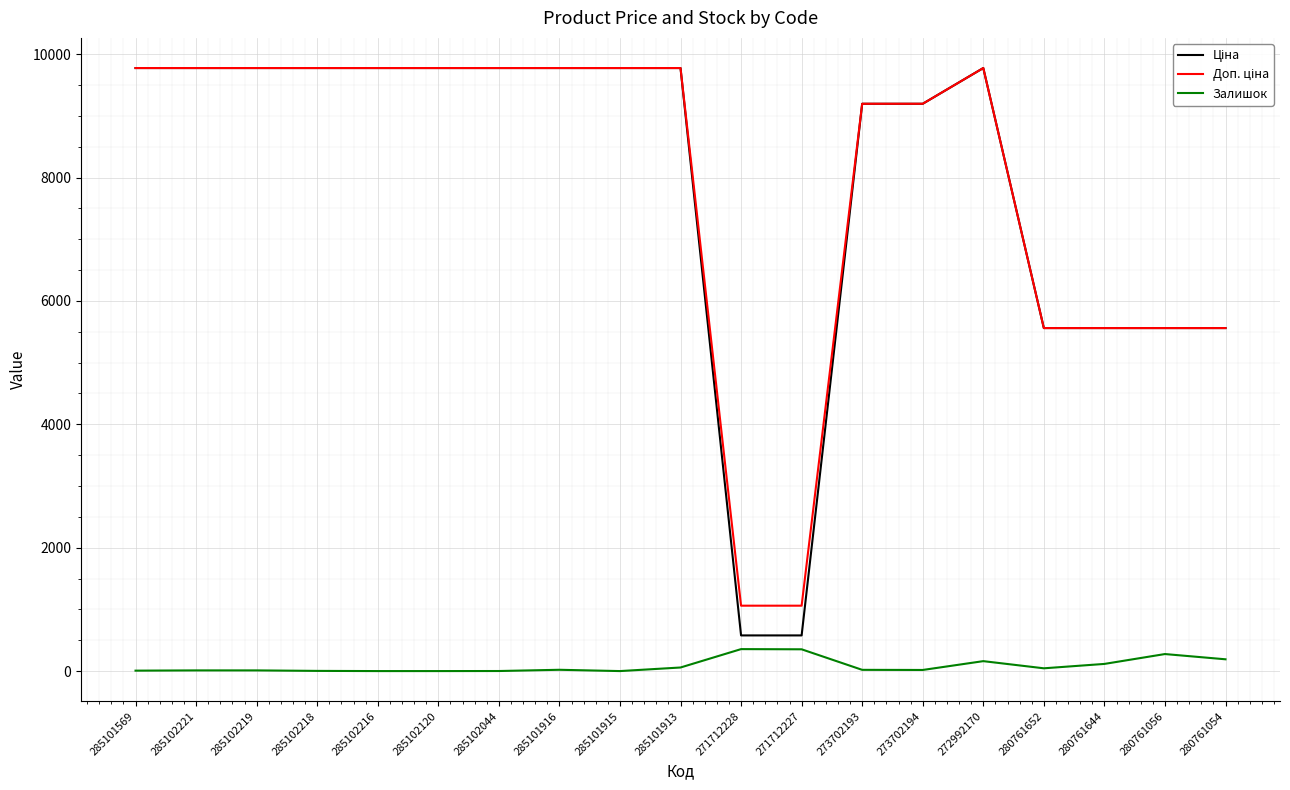

True or false: Залишок has a value of 18.0 at 273702194.

True